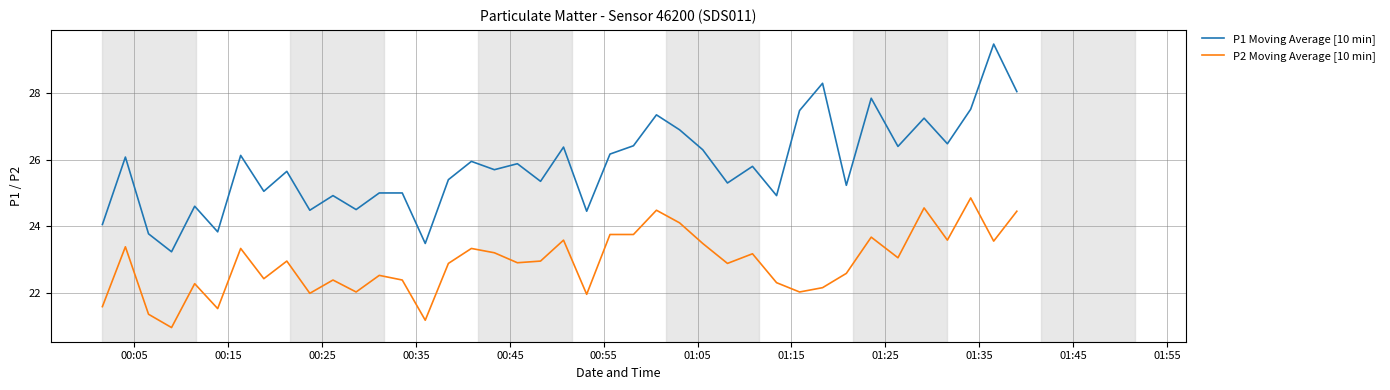

Rank the series by their maximum value, from lowest to highest.

P2 Moving Average [10 min], P1 Moving Average [10 min]